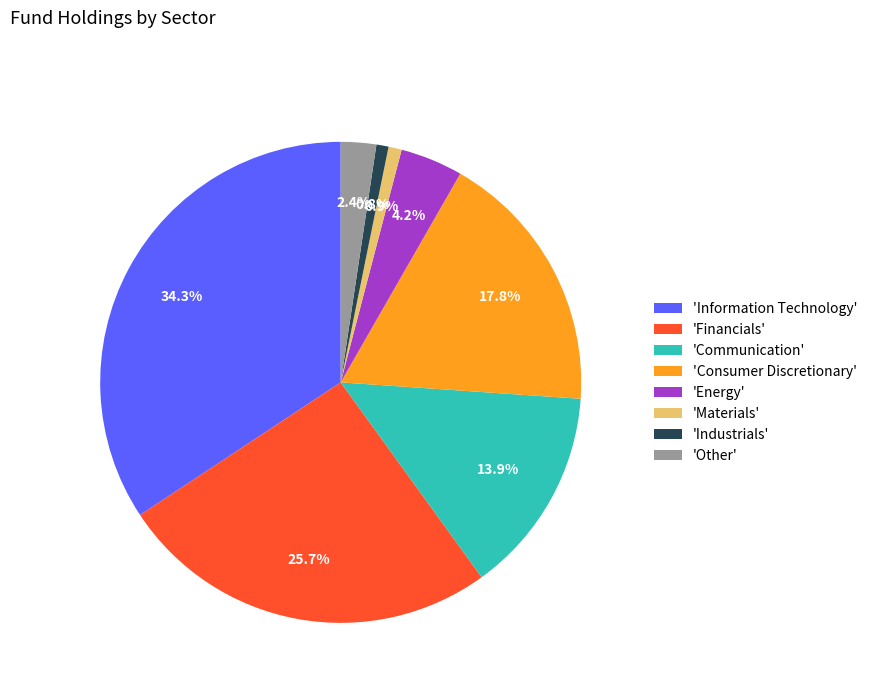

Is the sum of 'Information Technology' and 'Consumer Discretionary' greater than half?

Yes